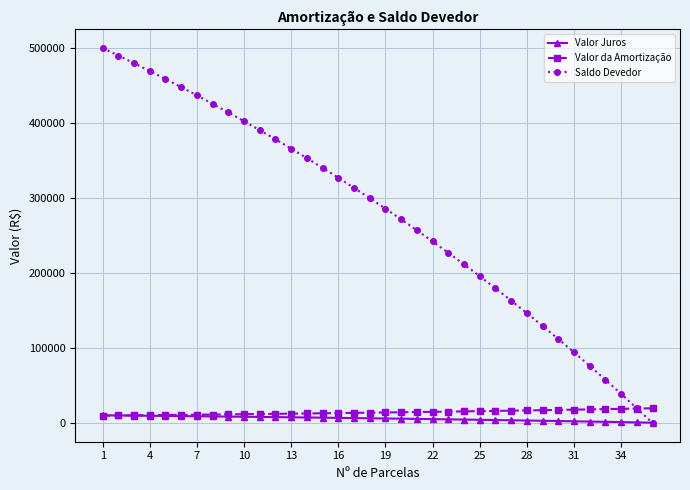

Which series has the largest range (max minus min)?

Saldo Devedor